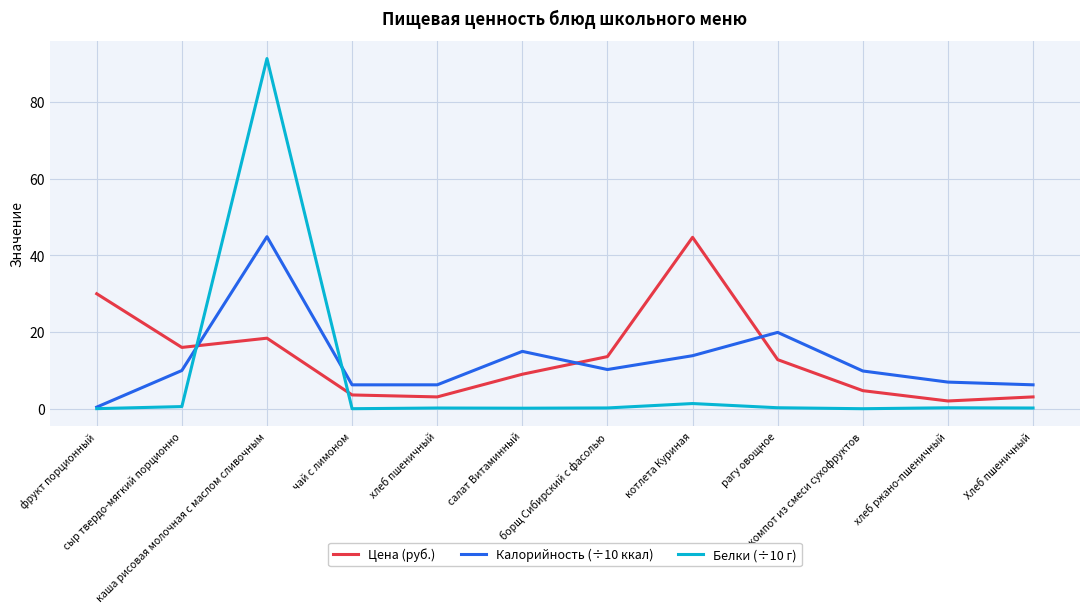

After their last crossing, which series has the higher values: Белки (÷10 г) or Цена (руб.)?

Цена (руб.)